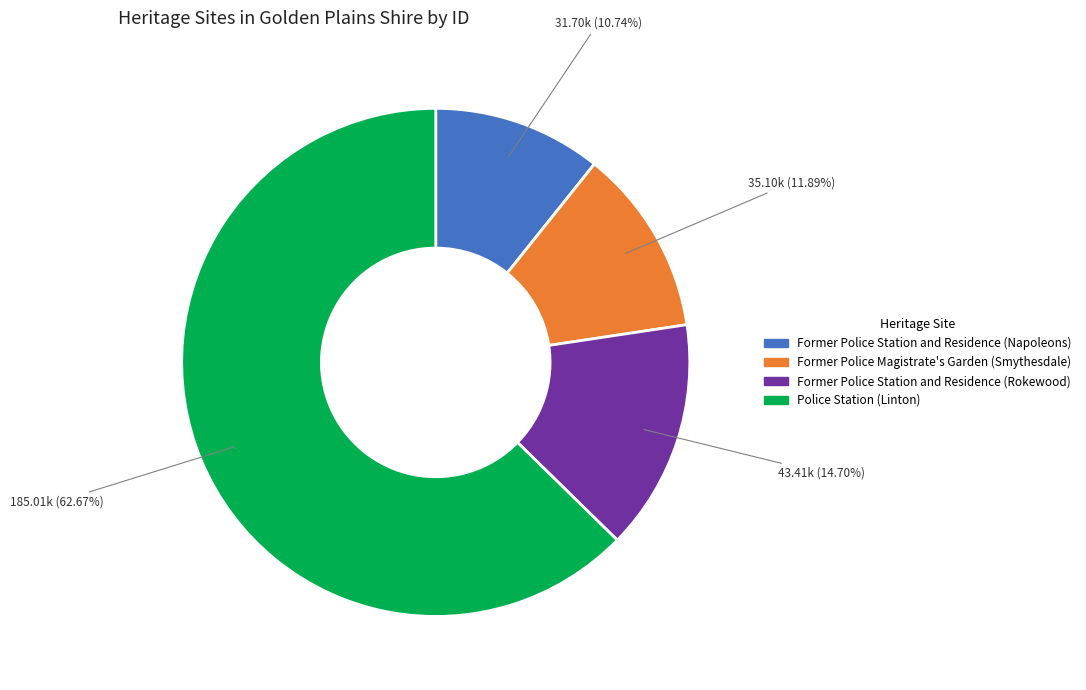

True or false: Police Station (Linton) accounts for 63% of the total.

True